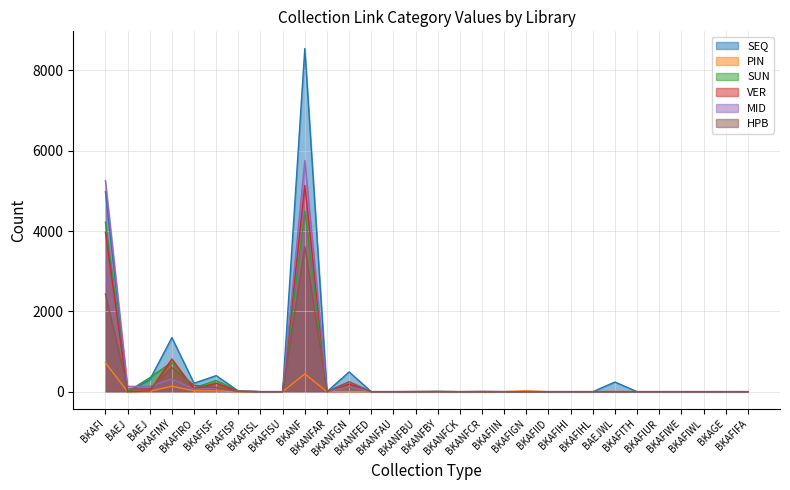

True or false: SUN and PIN intersect in this chart.

False